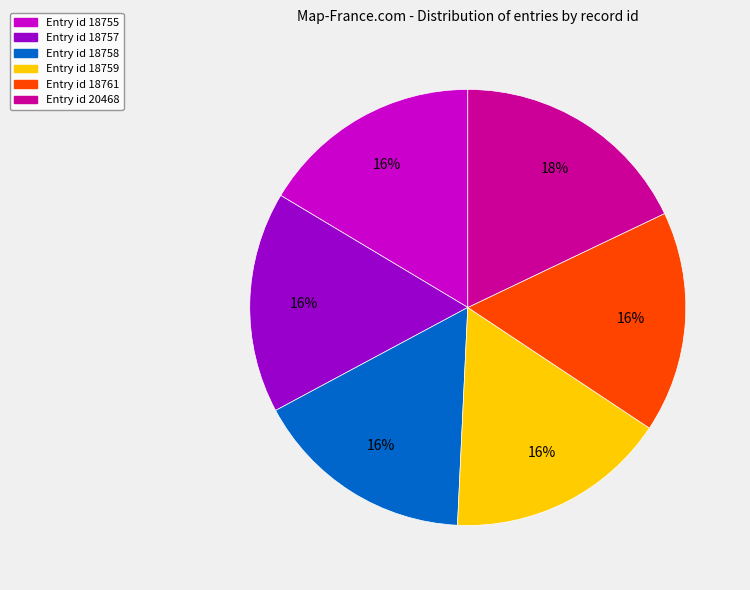

What percentage is the Entry id 18757 slice, to the nearest percent?

16%